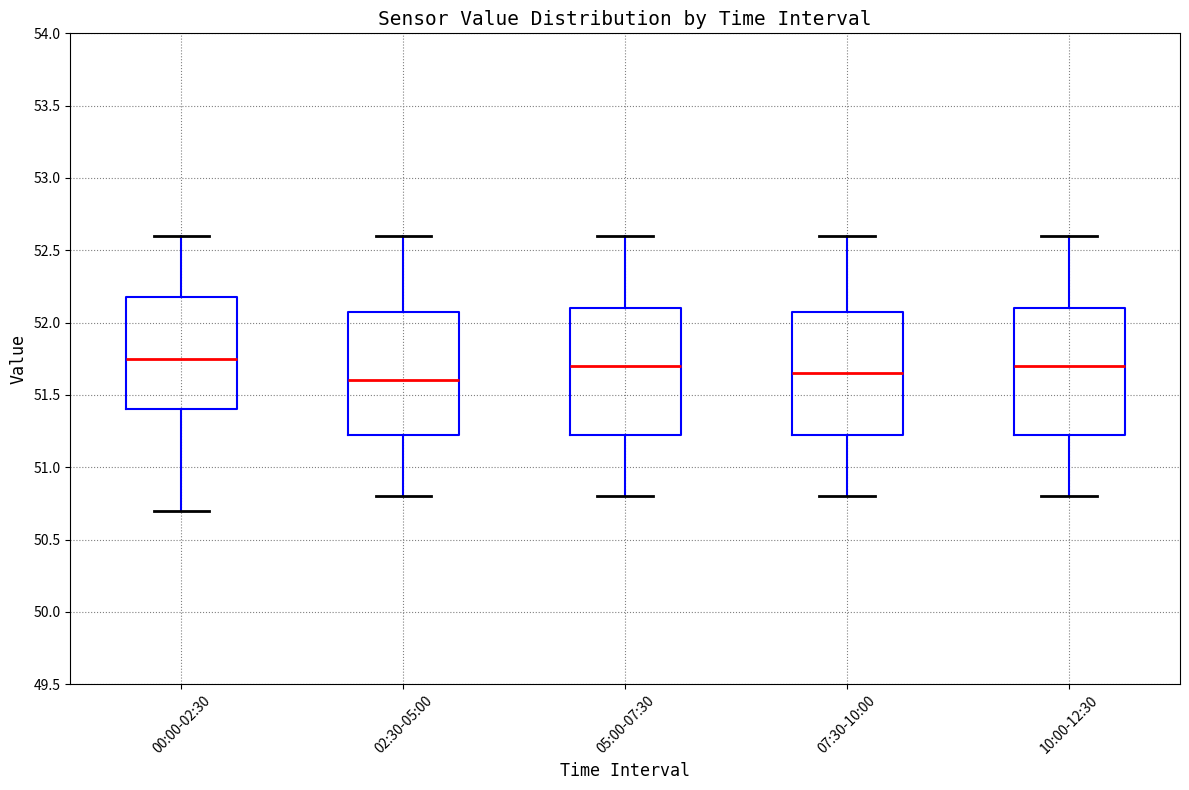

Reading left to right, transcribe this box plot: for each box, give where its median line is, the range the box spans, and where its two whiskers end, as read against the y-axis. The values are not printed on the chart, so give them approximately, as read against the axis.

00:00-02:30: median 51.75, box 51.40 to 52.20, whiskers 50.70 to 52.60
02:30-05:00: median 51.60, box 51.25 to 52.10, whiskers 50.80 to 52.60
05:00-07:30: median 51.70, box 51.25 to 52.10, whiskers 50.80 to 52.60
07:30-10:00: median 51.65, box 51.25 to 52.10, whiskers 50.80 to 52.60
10:00-12:30: median 51.70, box 51.25 to 52.10, whiskers 50.80 to 52.60